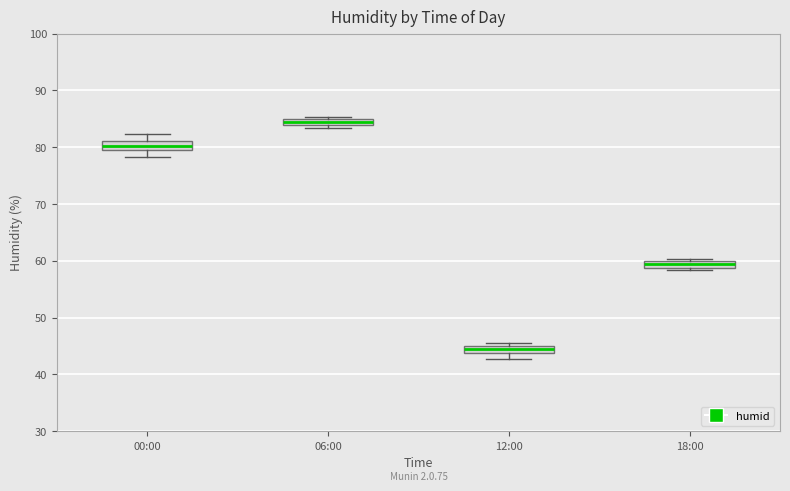

Which box's median line is the highest?

06:00